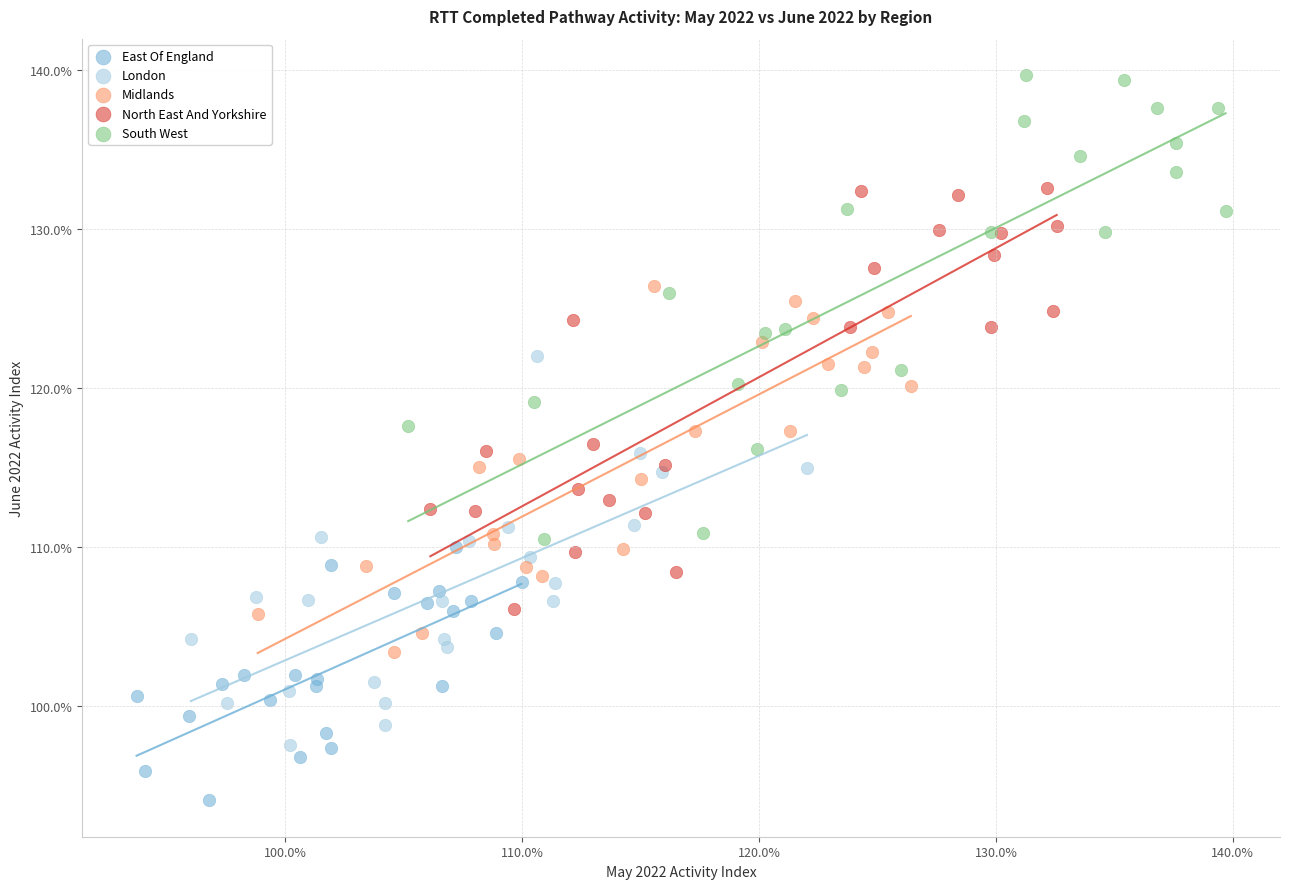

Which series reaches the maximum Y coordinate?

South West